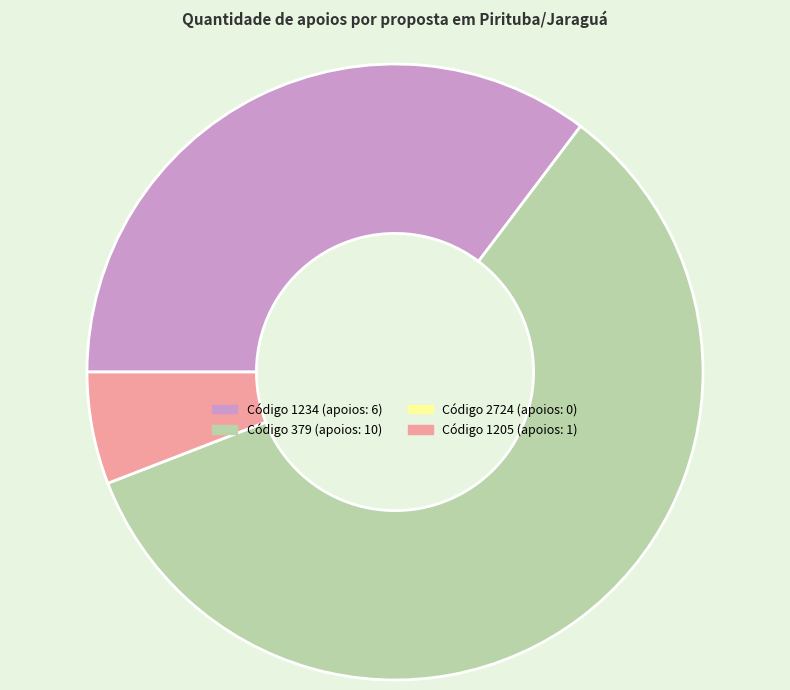

Is there a majority slice in this chart?

Yes